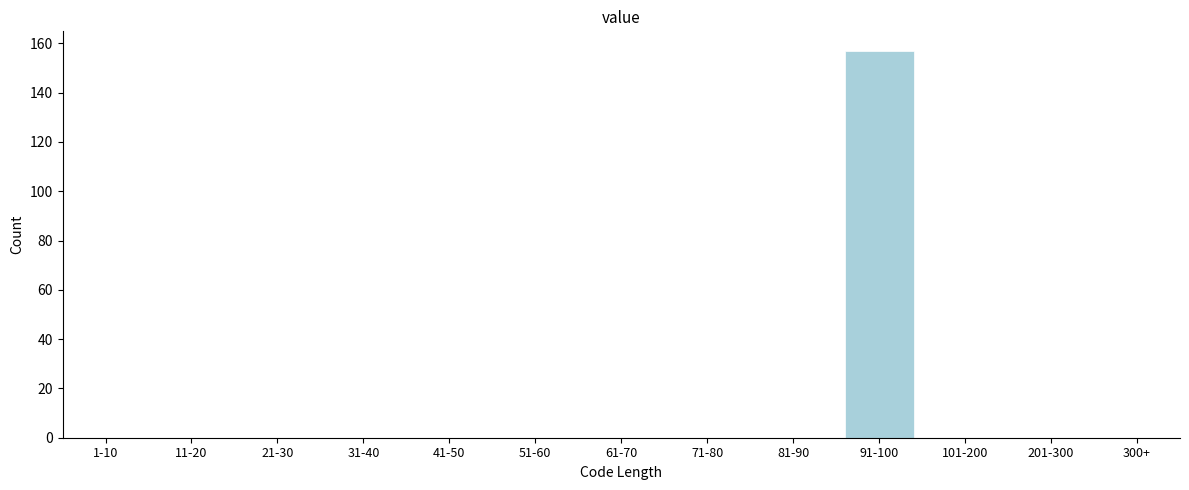

Reading left to right, what are all the values shown in this chart?

1-10=0	11-20=0	21-30=0	31-40=0	41-50=0	51-60=0	61-70=0	71-80=0	81-90=0	91-100=157	101-200=0	201-300=0	300+=0